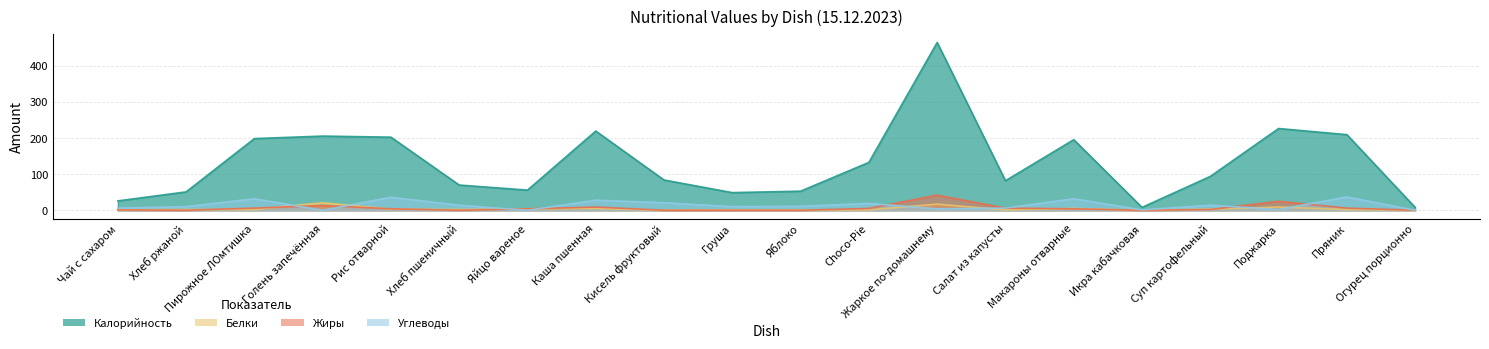

At which category is the sum across all series the highest?

Жаркое по-домашнему